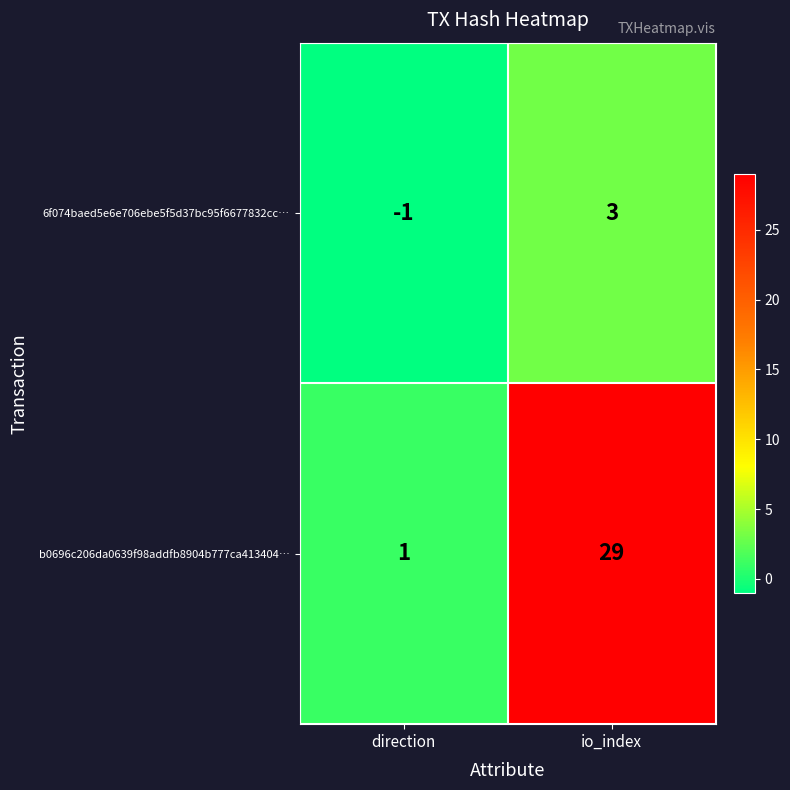

Count the number of categories in the chart.

2